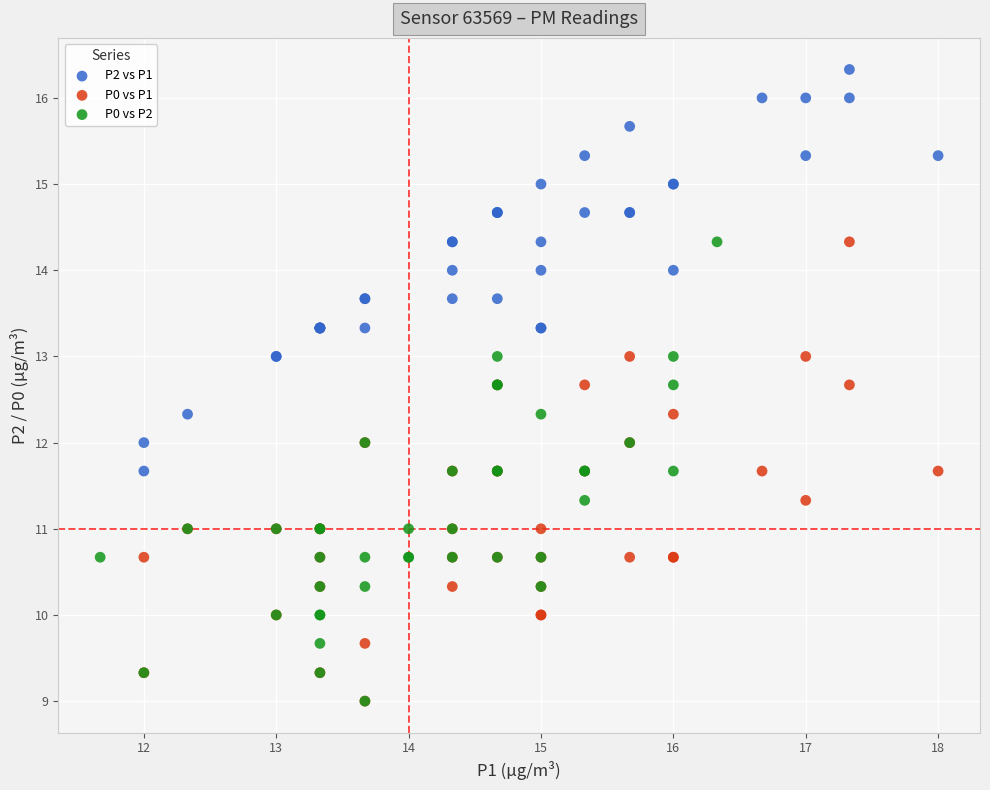

Which series contains the highest Y value?

P2 vs P1